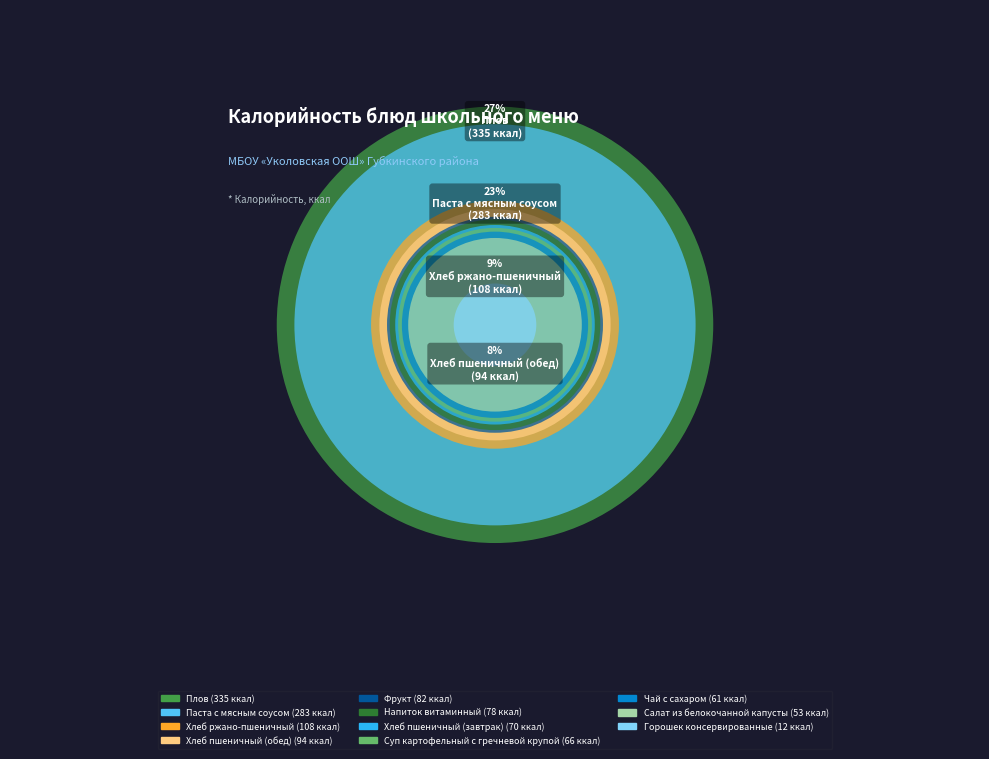

Which slice is the smallest?

Горошек консервированные